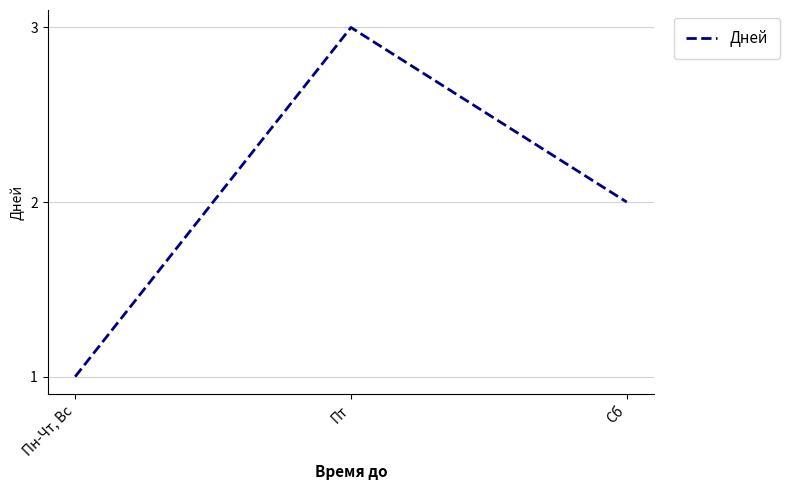

The value at Сб is 1. True or false?

False